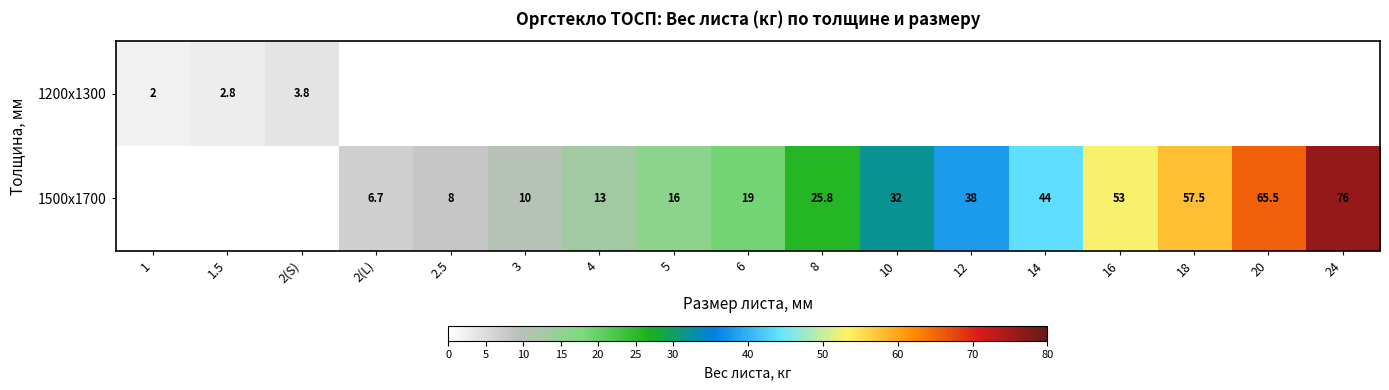

The 1200x1300 series shows 1.0 at 1.5. True or false?

False